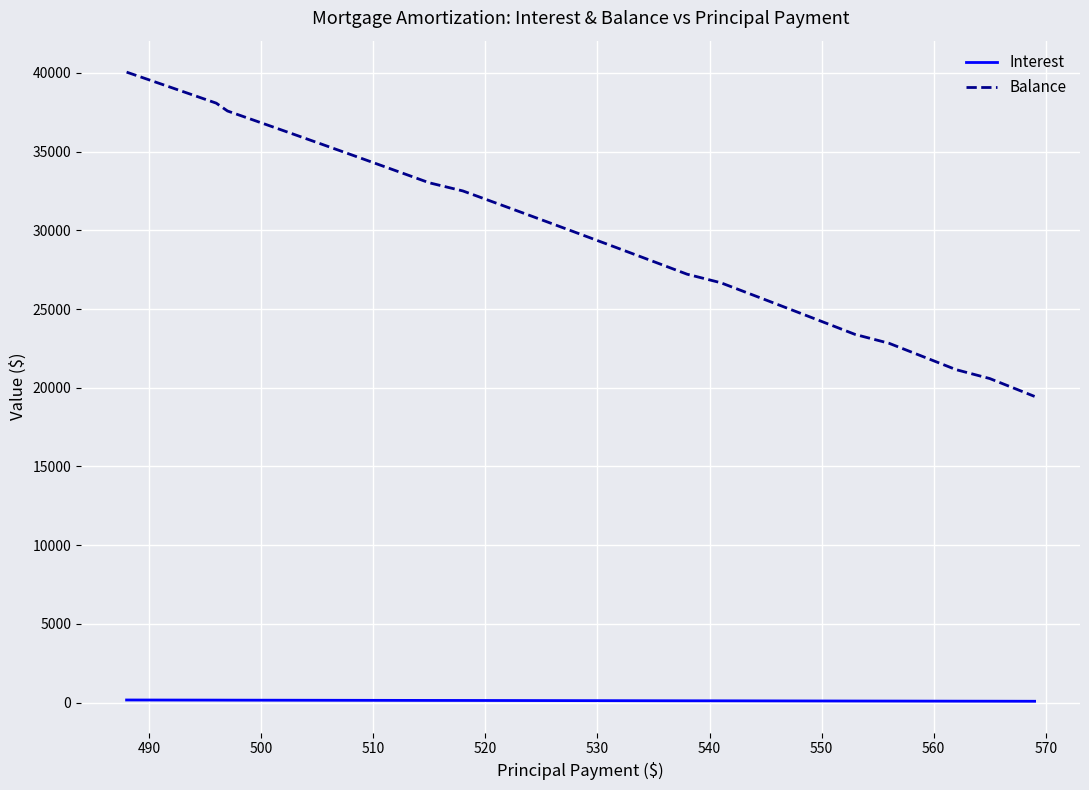

True or false: Balance and Interest intersect in this chart.

False